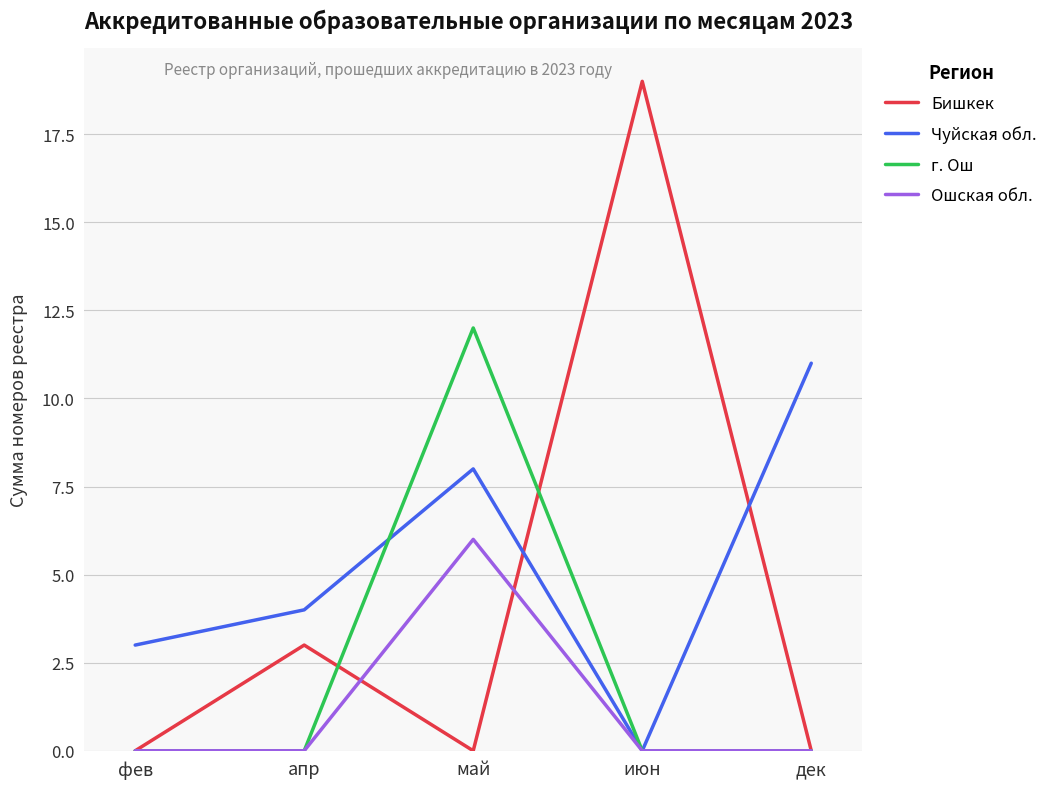

What is the total value across all series at июн?

19